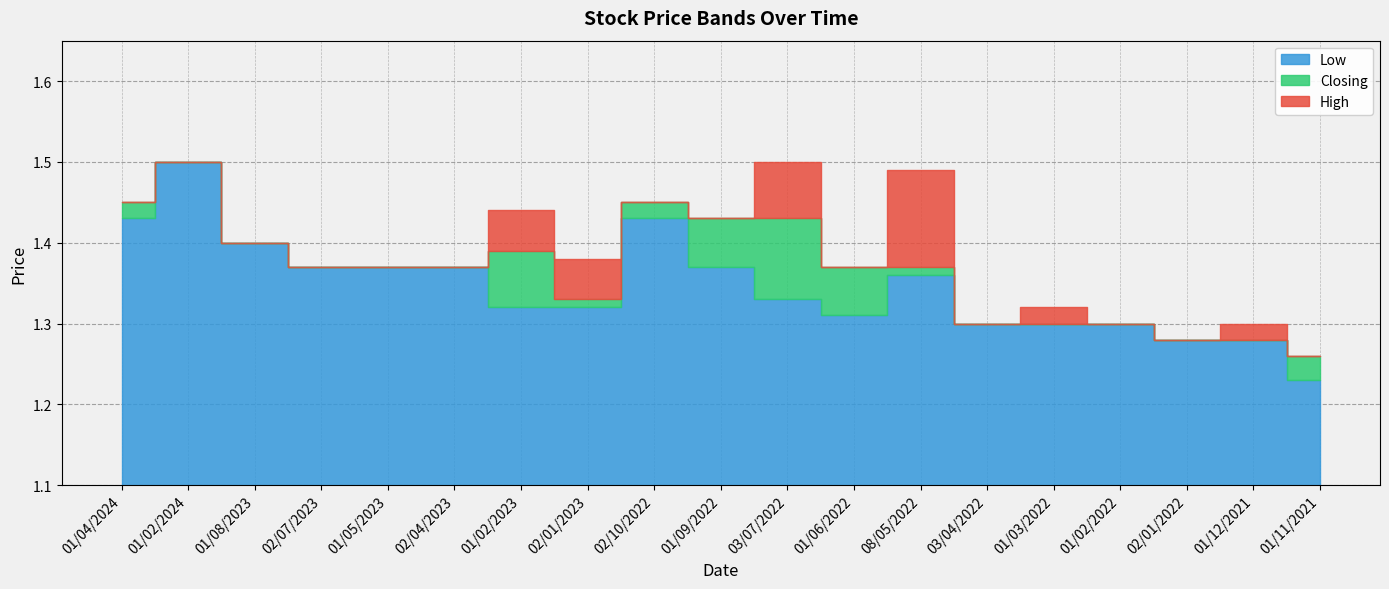

Rank the series by their maximum value, from lowest to highest.

High, Closing, Low